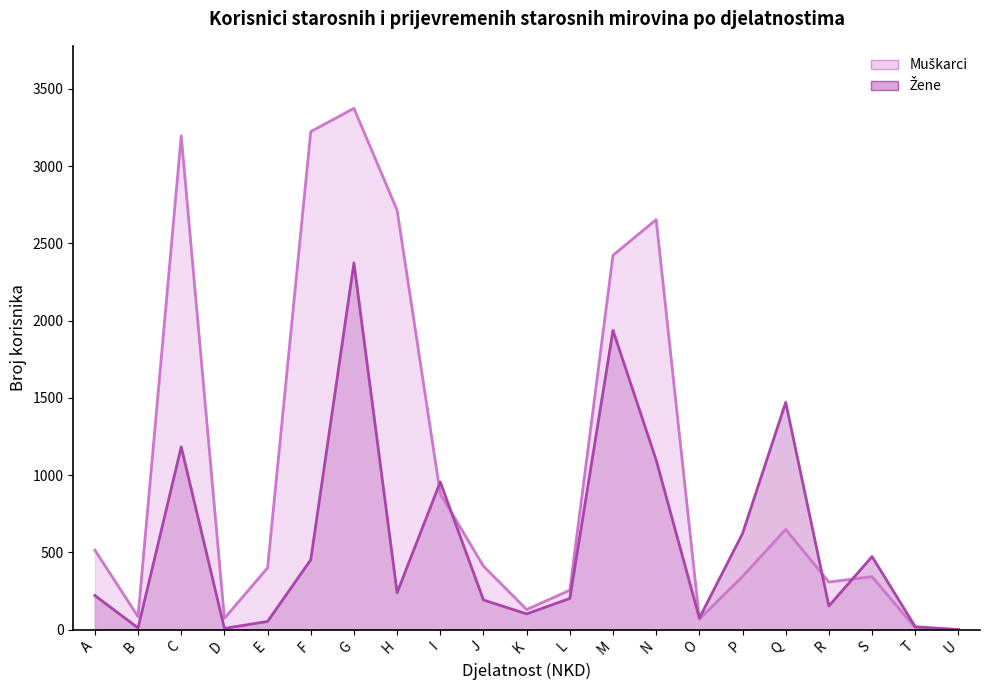

What is the average value of the Muškarci series?

1050